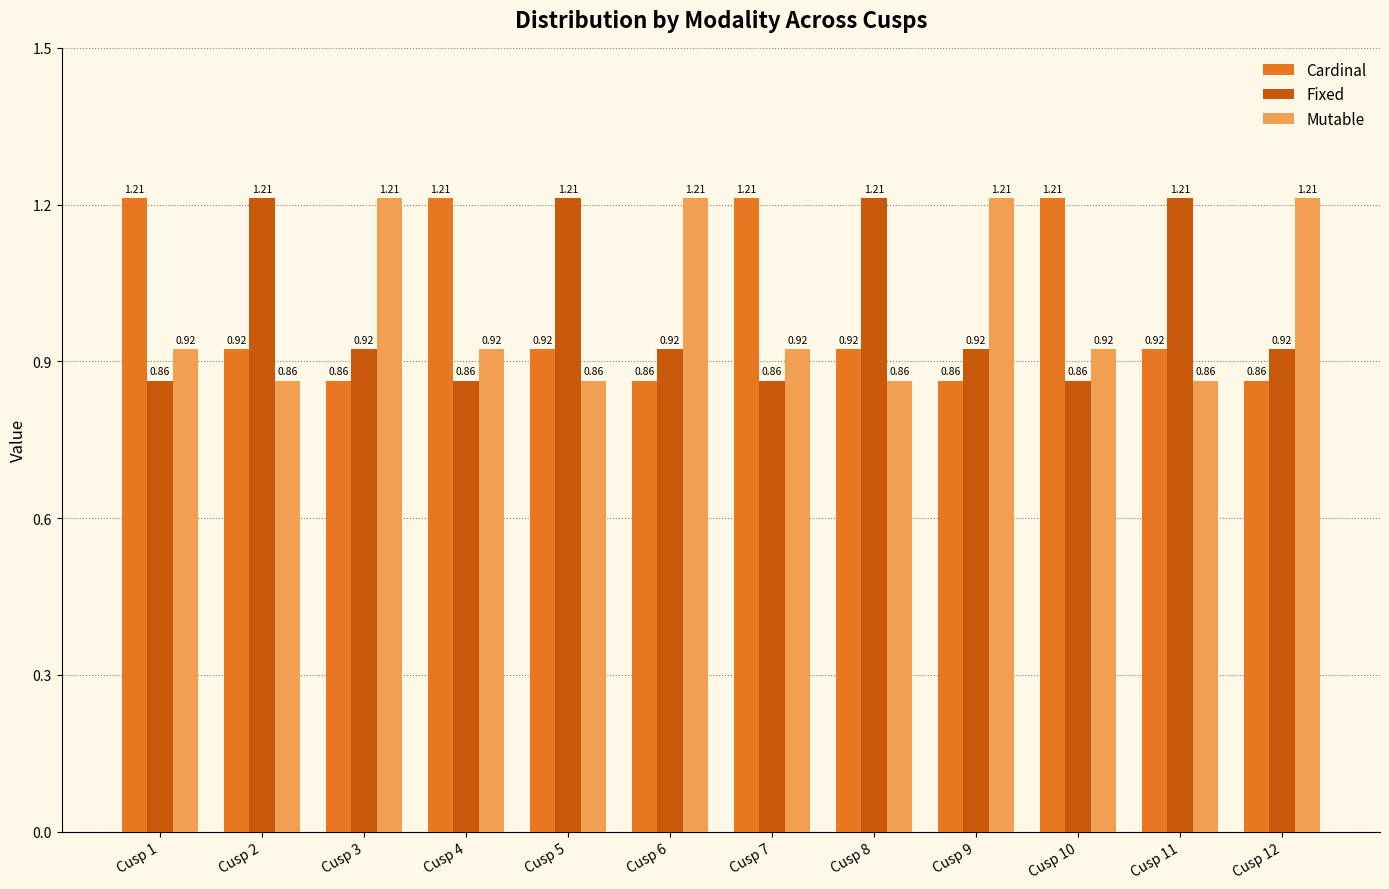

Rank the series at Cusp 12 from lowest to highest value.

Cardinal, Fixed, Mutable